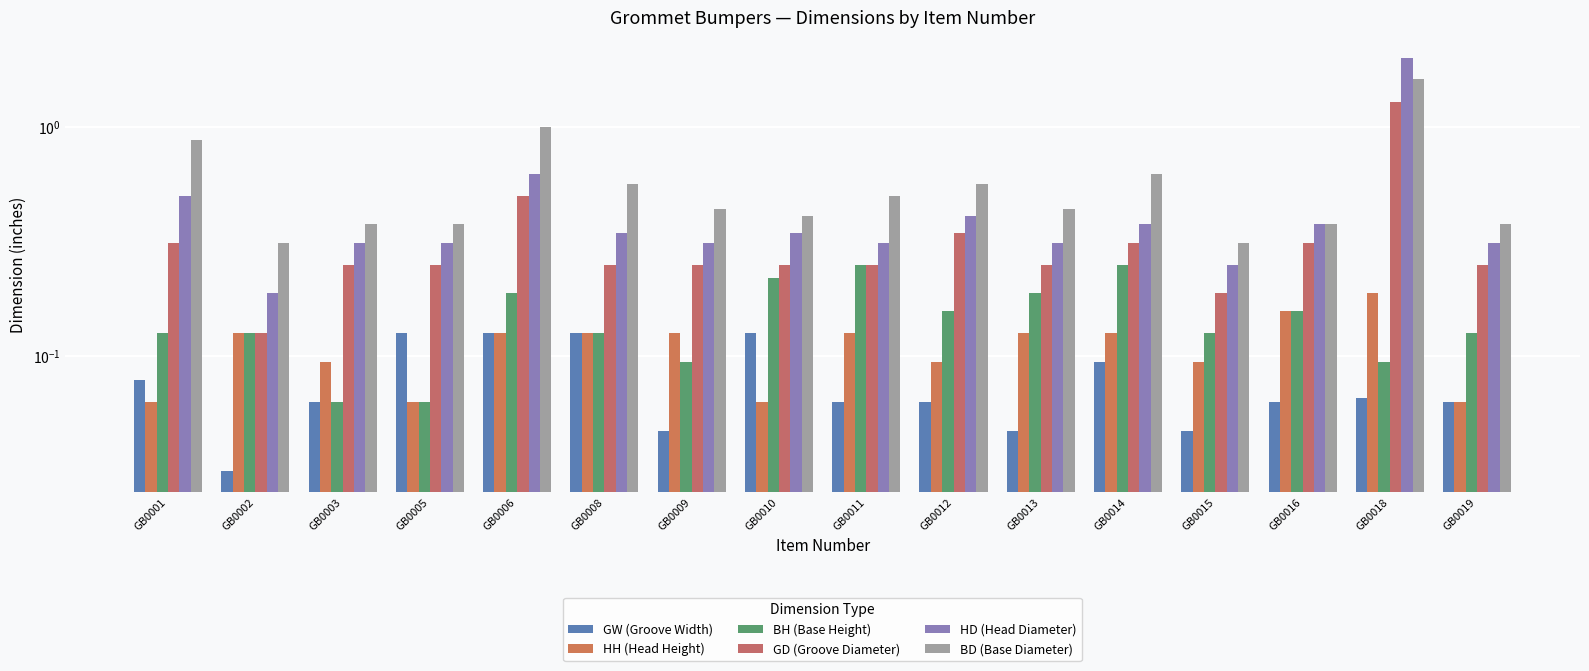

What is the spread (max minus min) of values at GB0005?

0.3